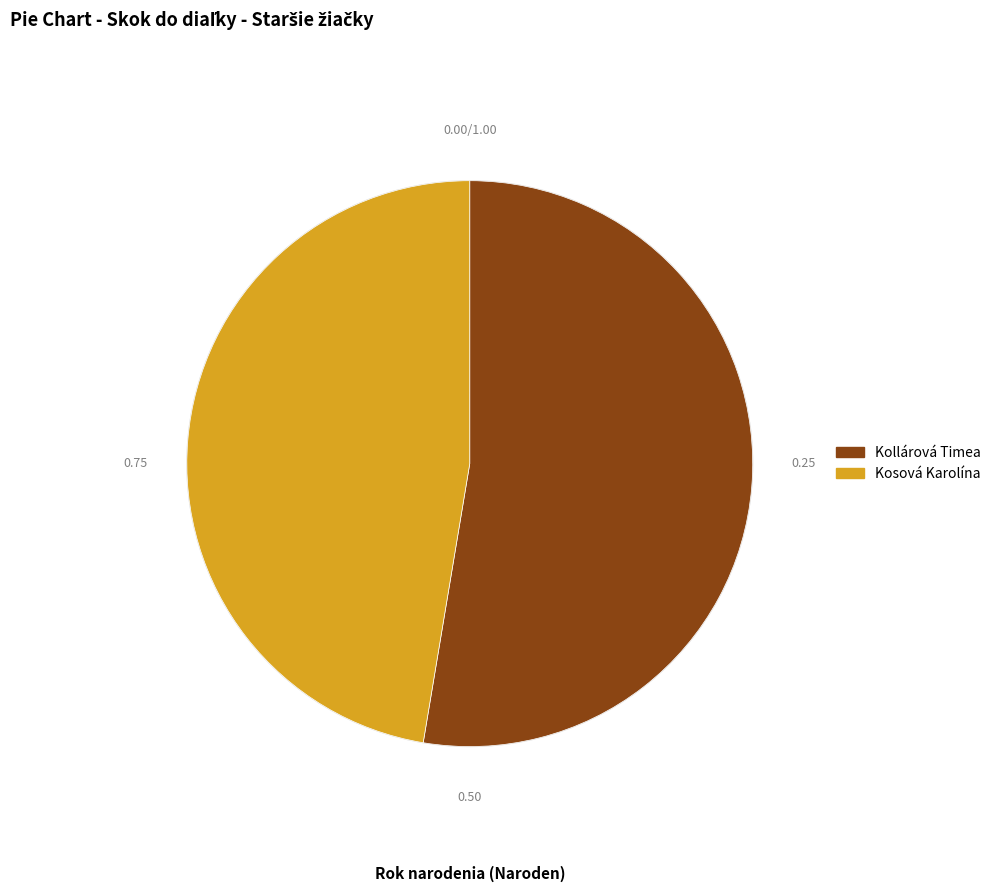

What is the smallest slice in the pie chart?

Kosová Karolína